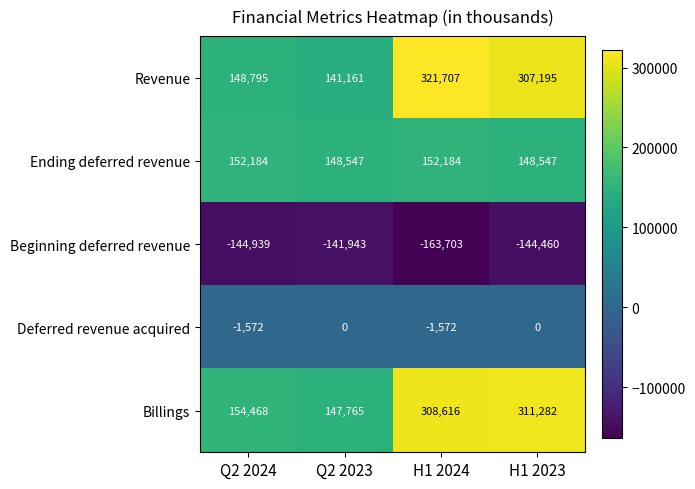

Which series changed the most between H1 2024 and H1 2023?

Beginning deferred revenue